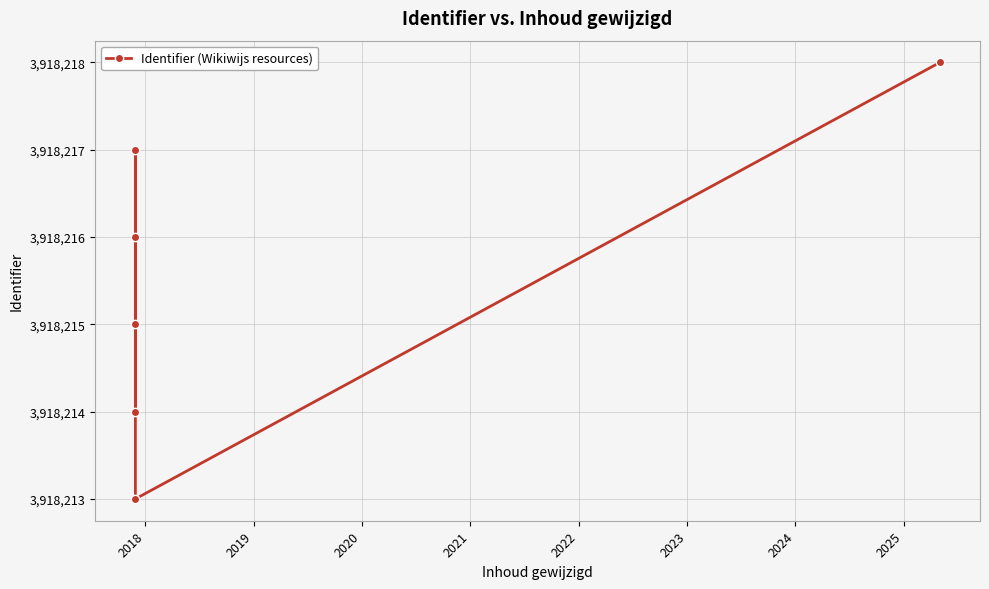

How many interior local valleys (lower than both neighbors) does the data have?

1